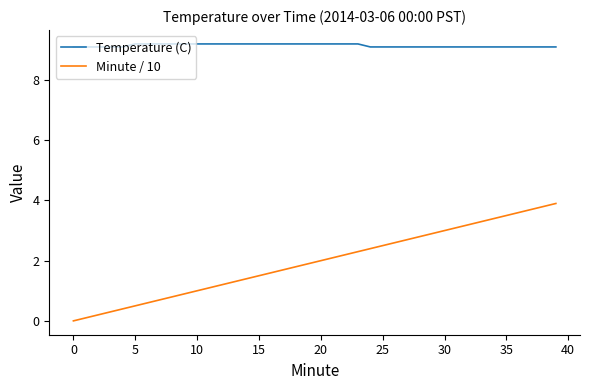

What is the minimum value for Temperature (C)?

9.1